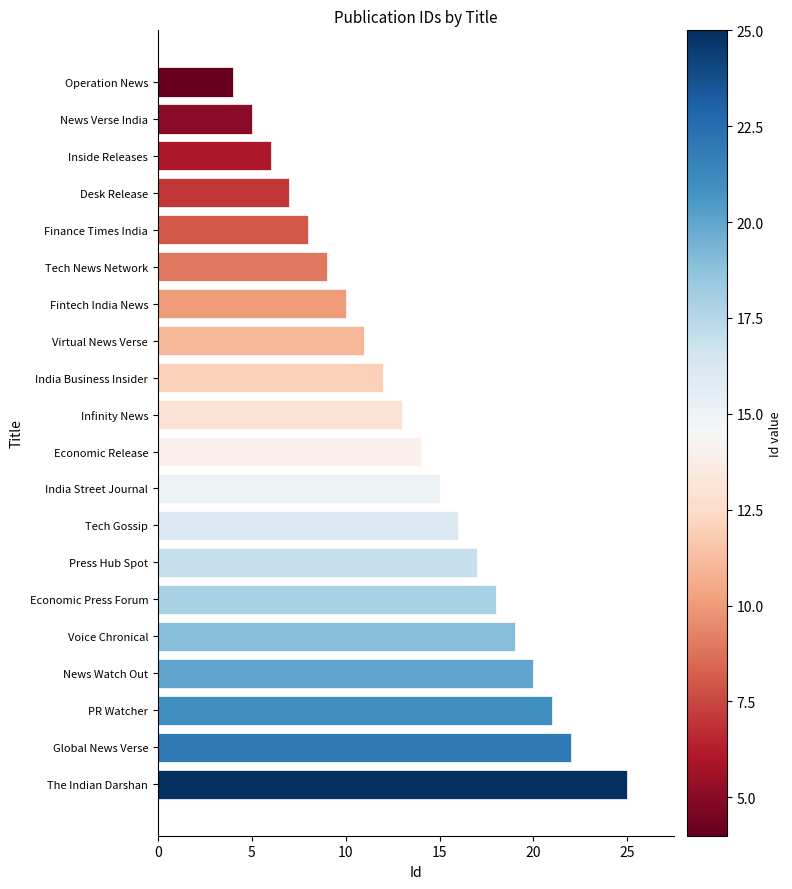

Is it true that the value at India Street Journal is 21?

False